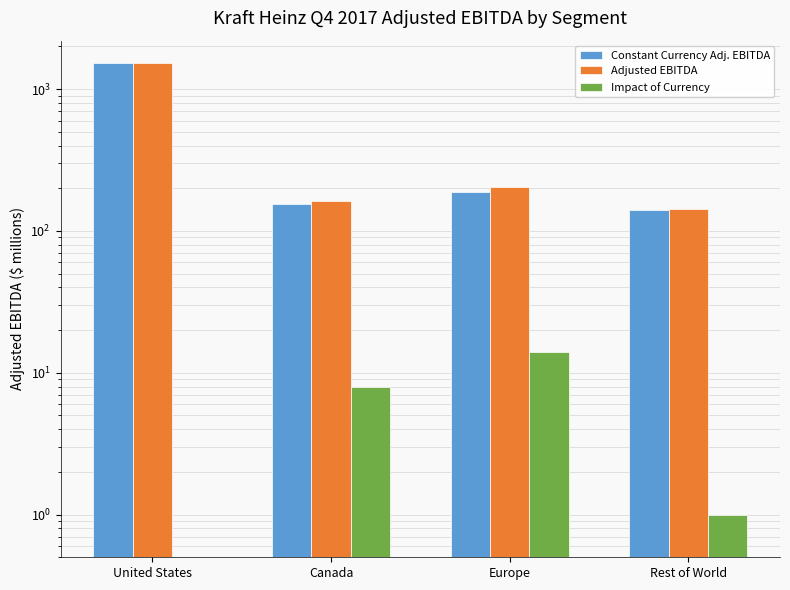

How many values in the Impact of Currency series exceed 8?

1